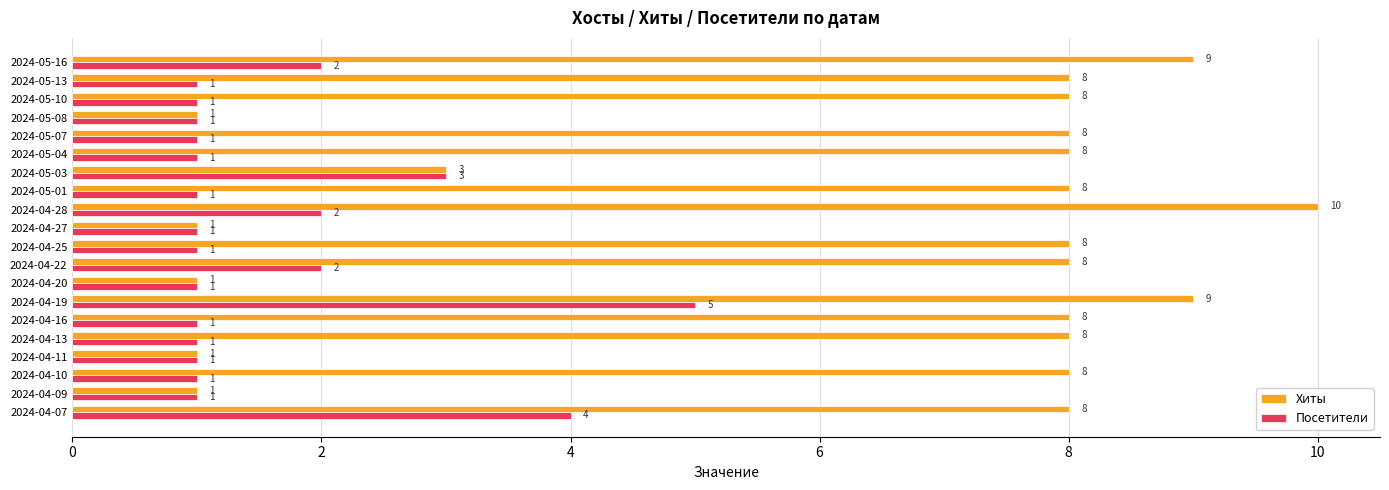

At 2024-05-13, list the series in order from largest to smallest.

Хиты, Посетители